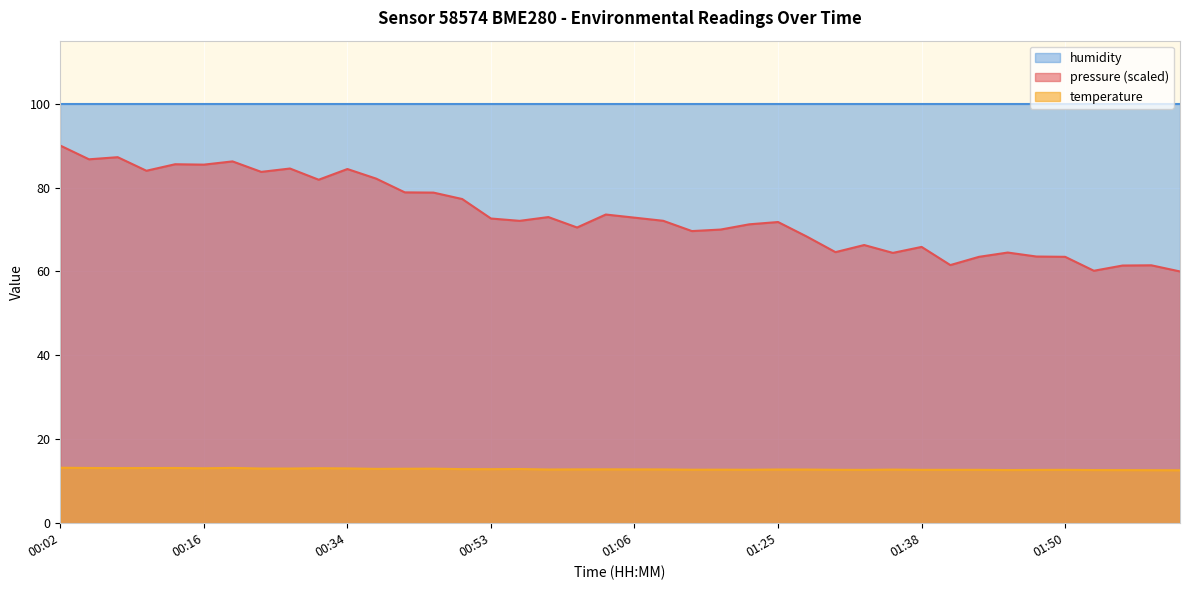

Between 00:31 and 01:35, which is larger?

00:31